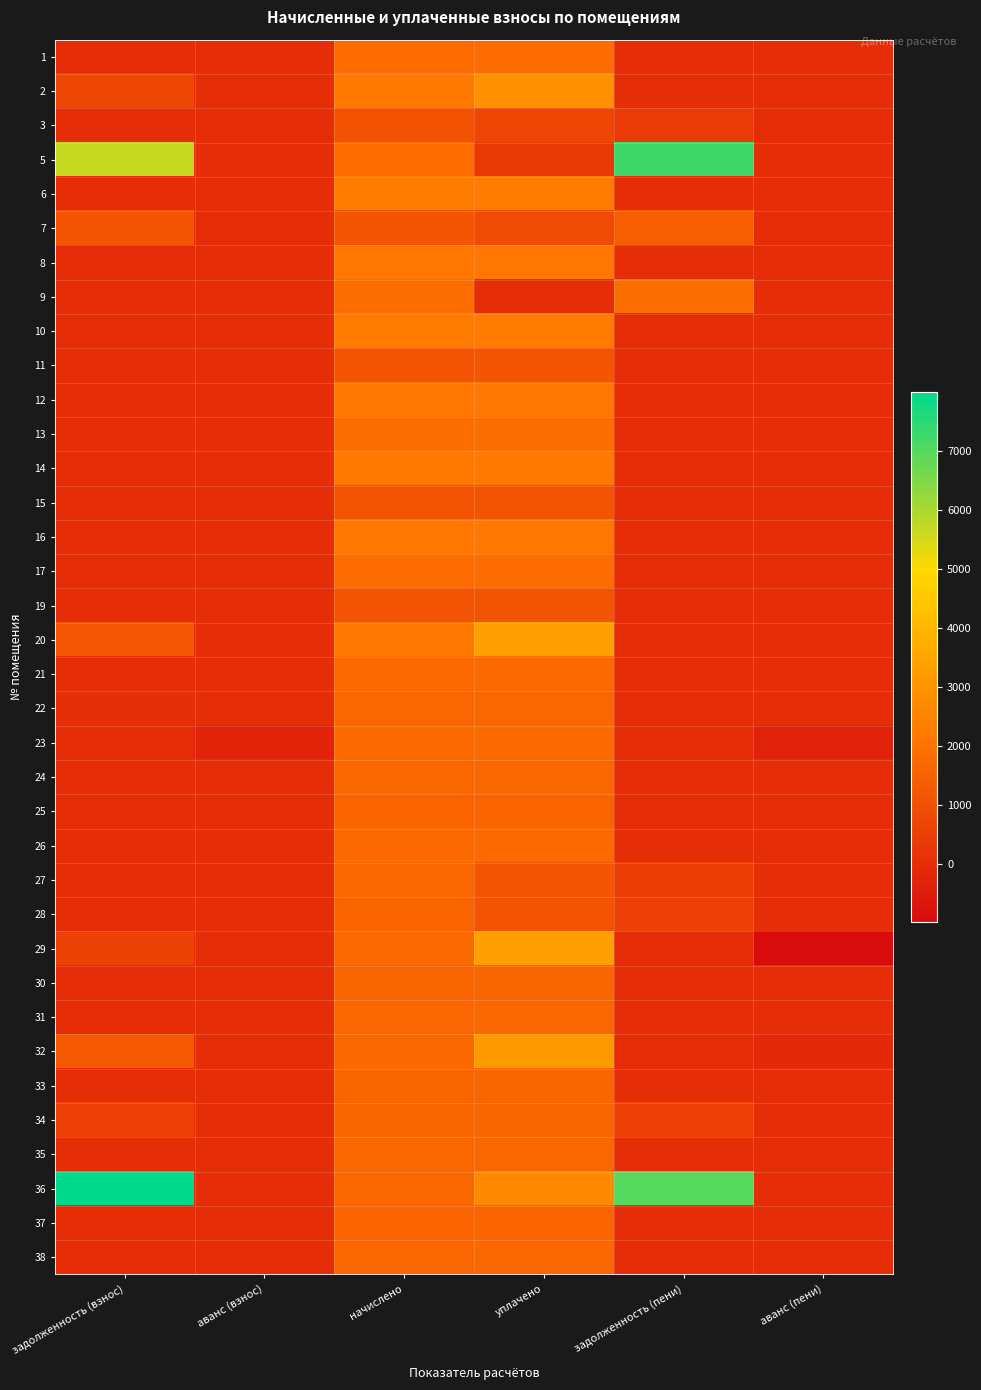

What is the total value across all series at задолженность (взнос)?

19223.0